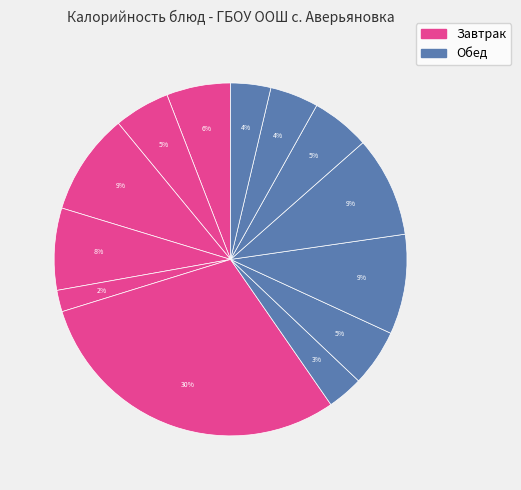

How many segments does this pie chart have?

13